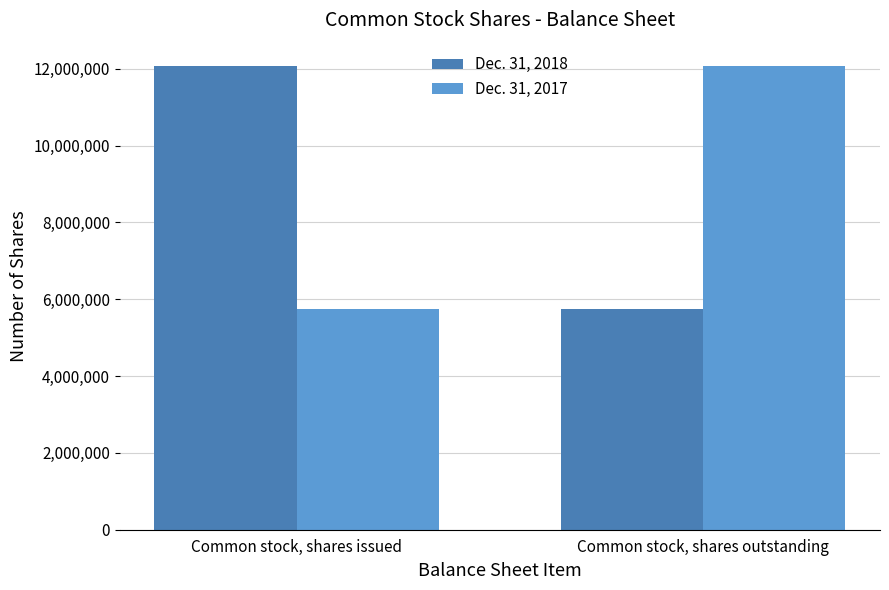

What position from the left is Common stock, shares outstanding?

2